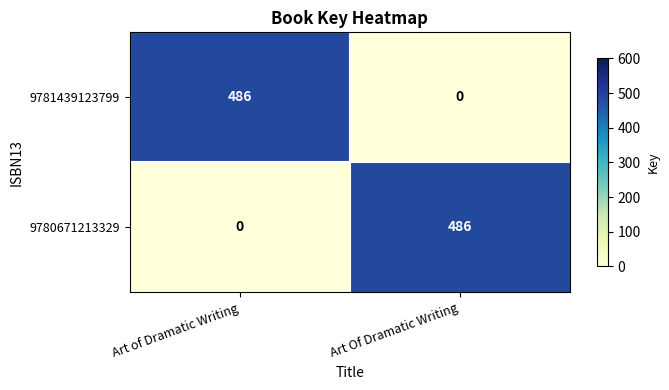

The value of 9780671213329 at Art of Dramatic Writing is 202. True or false?

False